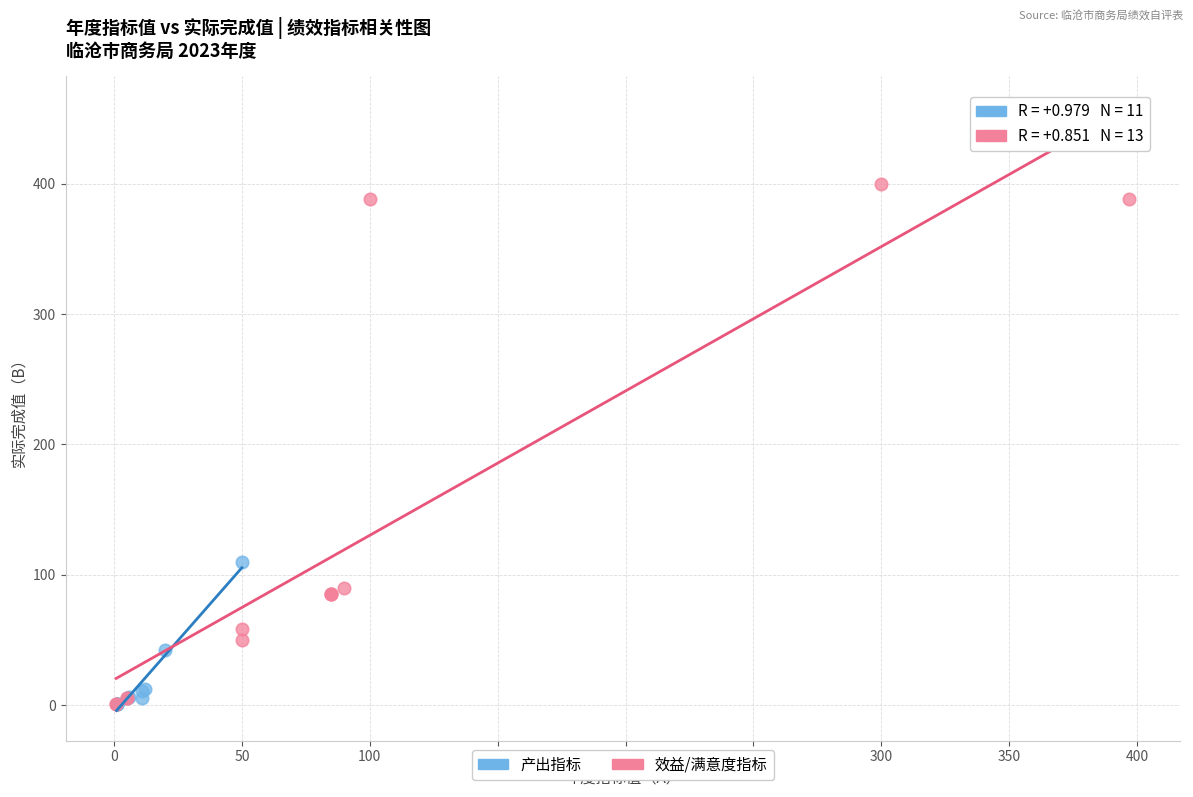

What are all the series names shown in the legend?

产出指标, 效益/满意度指标